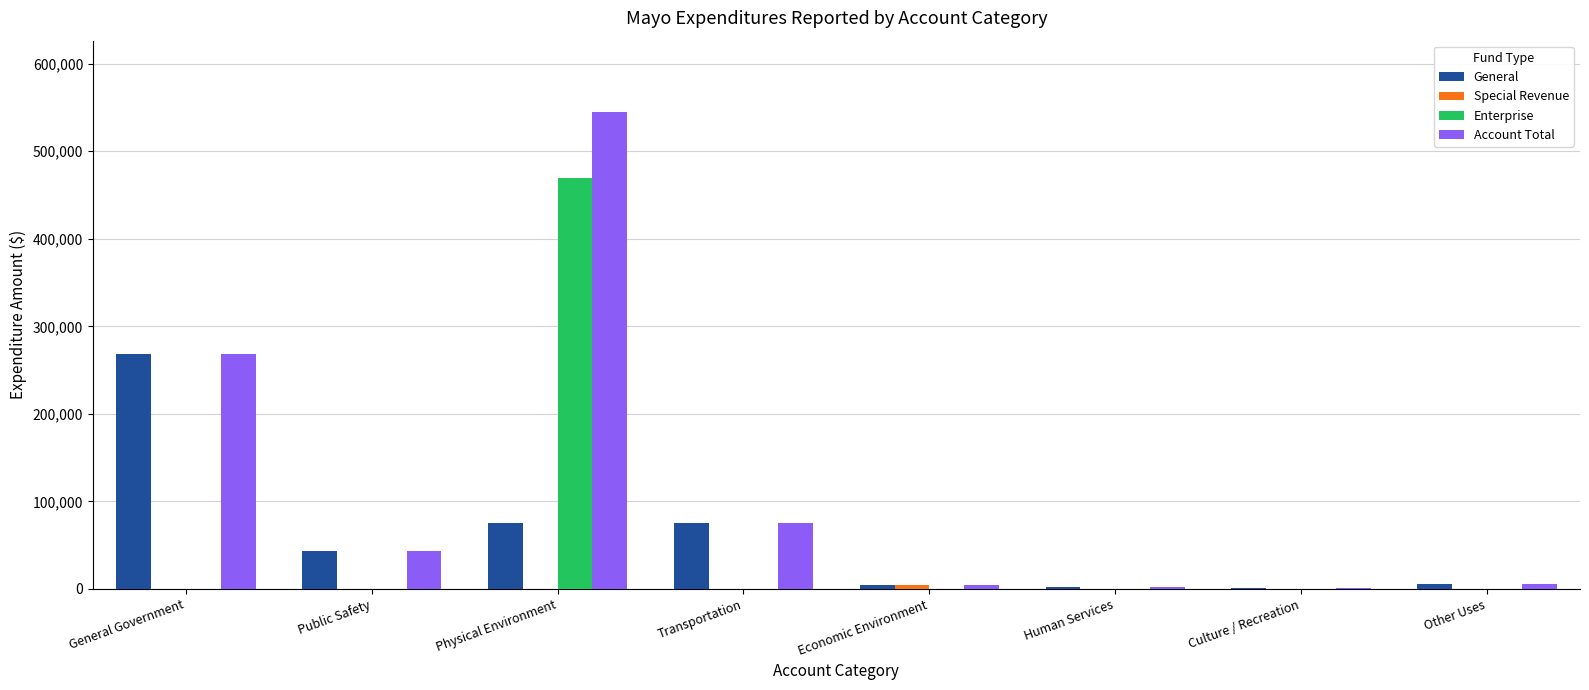

Which series has the largest total across all categories?

Account Total